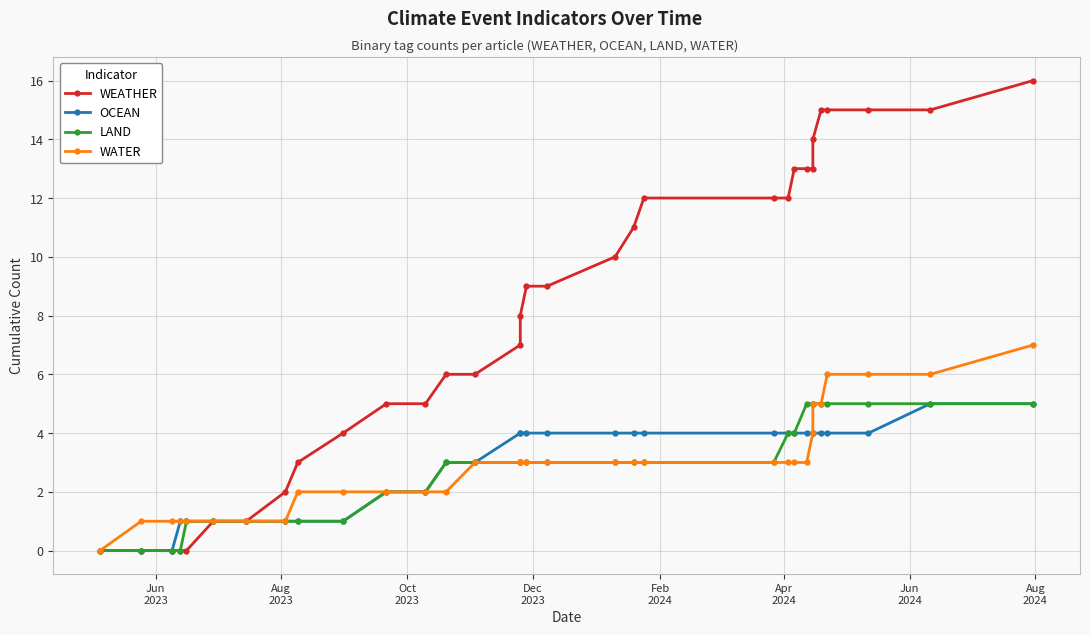

What is the difference between the maximum and second lowest values in the OCEAN series?

5